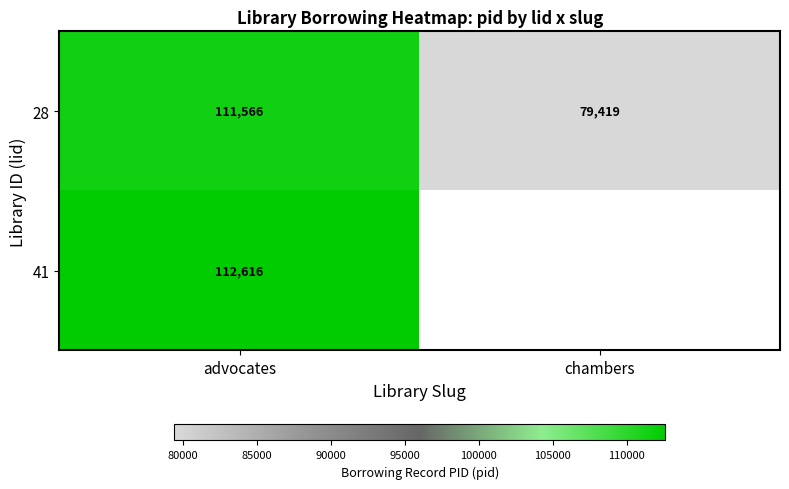

What is the difference between the highest and lowest values at advocates?

1050